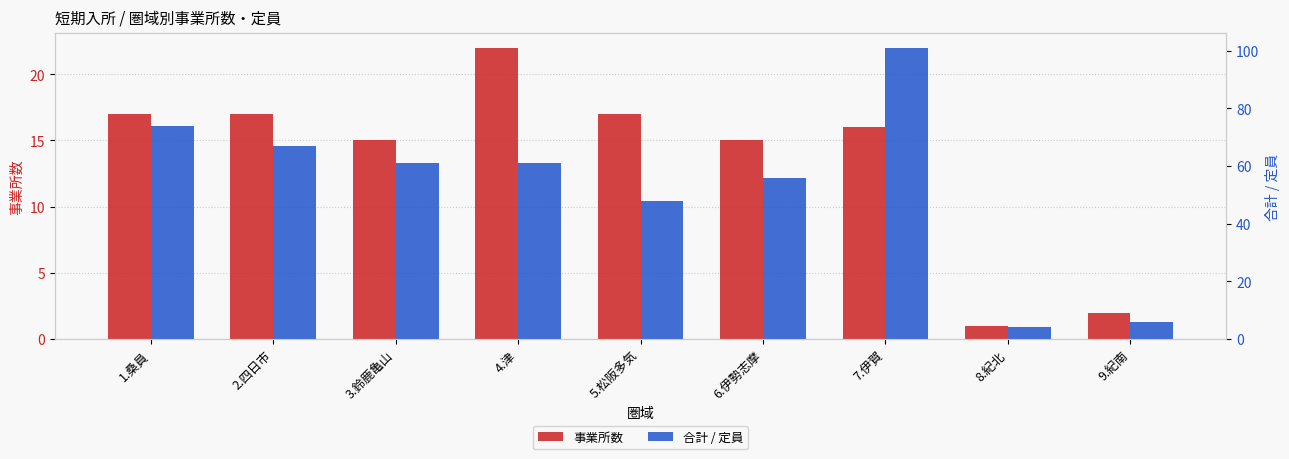

What are all the series names shown in the legend?

事業所数, 合計 / 定員